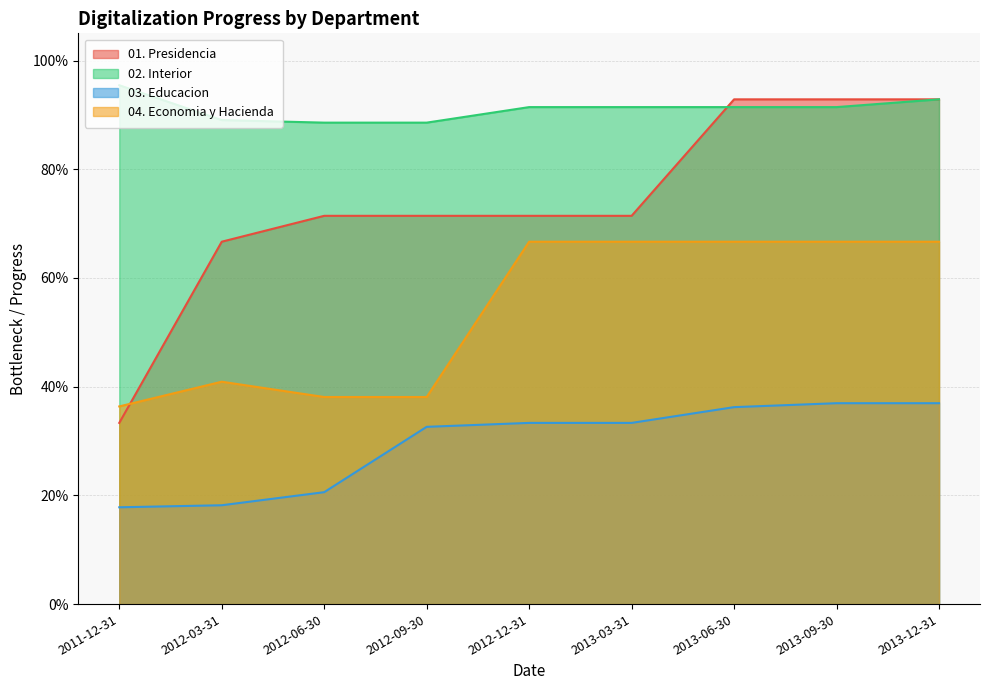

Read the 03. Educacion value at 2013-03-31.

0.3